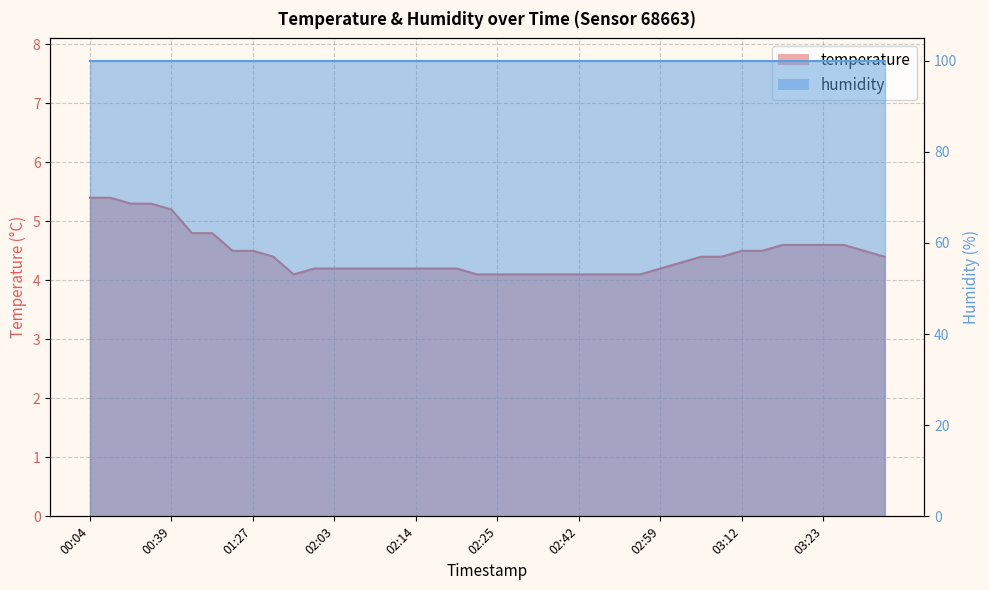

The value at 02:47 is 4.1. True or false?

True